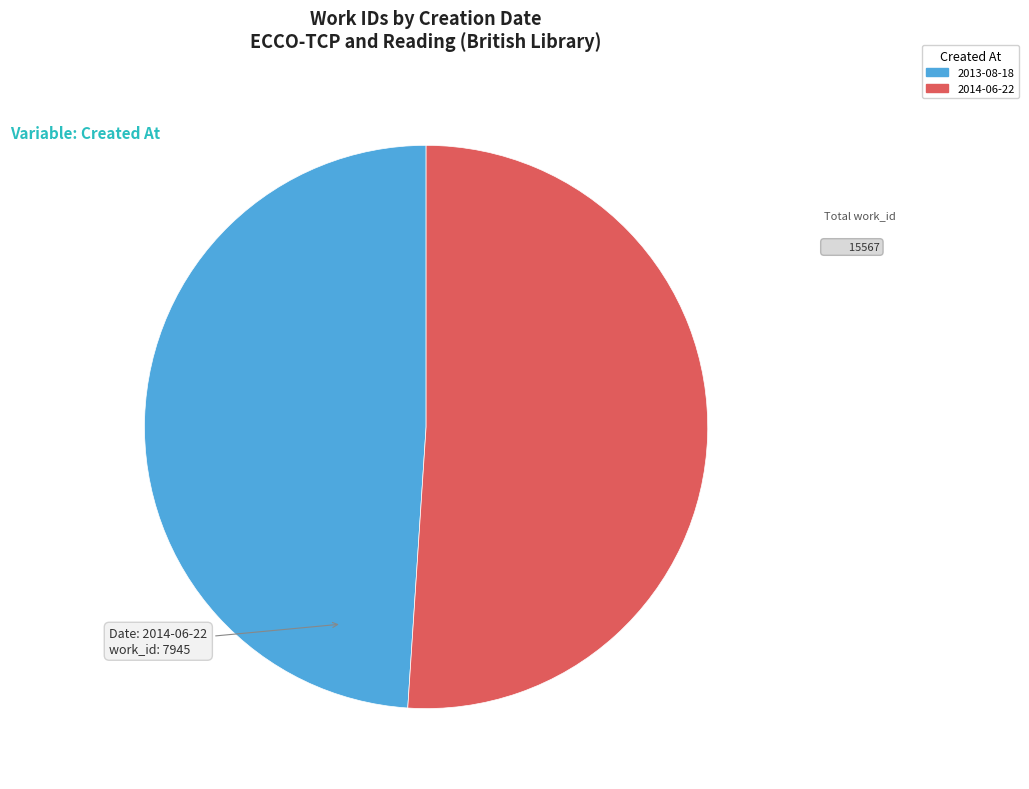

Is the sum of 2014-06-22 and 2013-08-18 greater than half?

Yes